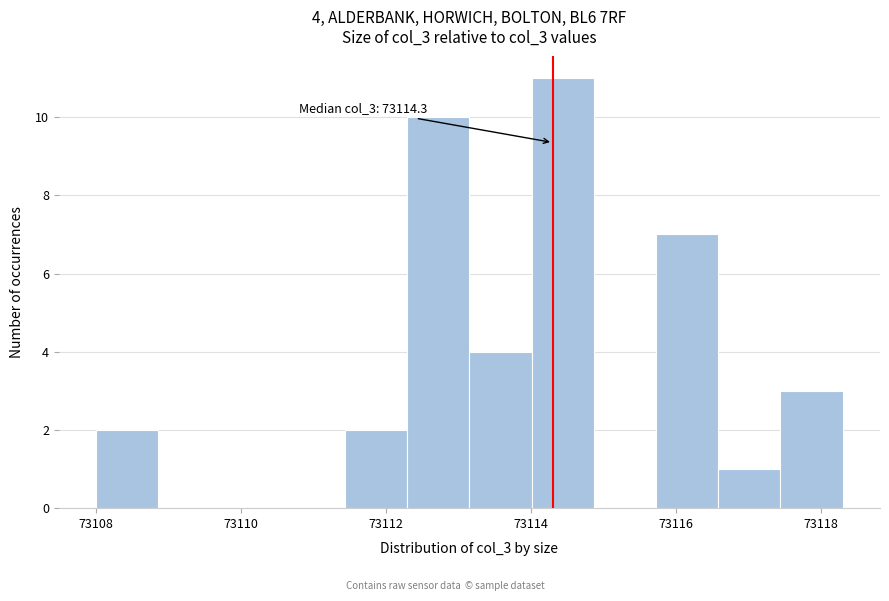

Over which range of the x-axis is the bar tallest?

73114.0 to 73114.8